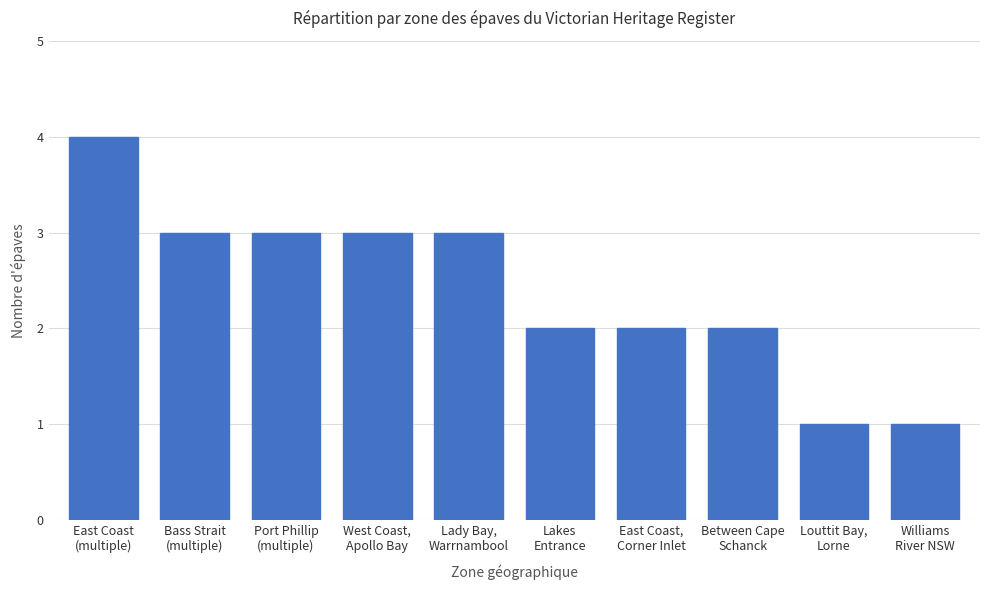

What is the greatest value displayed?

4